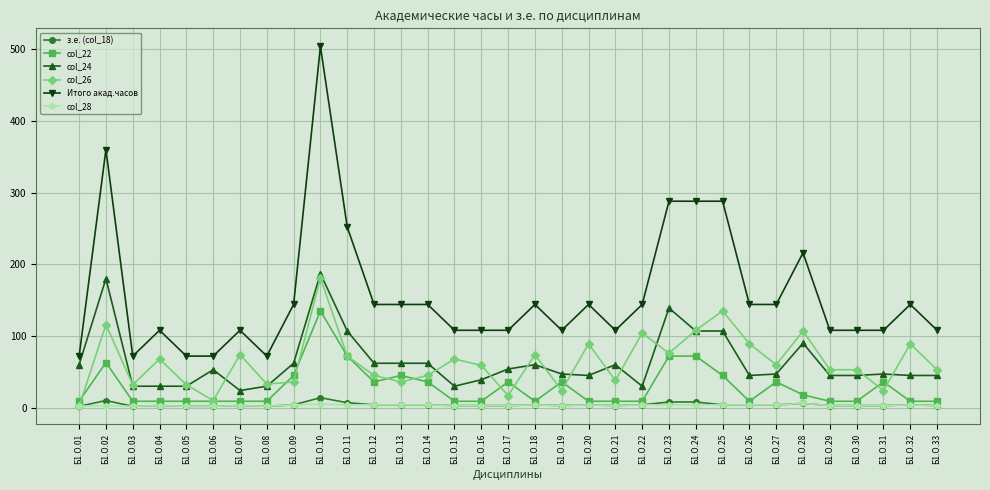

Which series has the largest total across all categories?

Итого акад.часов